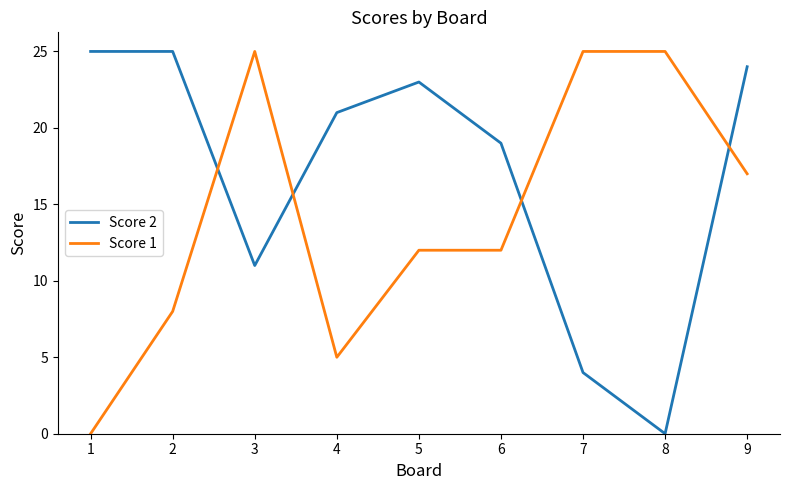

Where do Score 1 and Score 2 first cross each other?

2 and 3